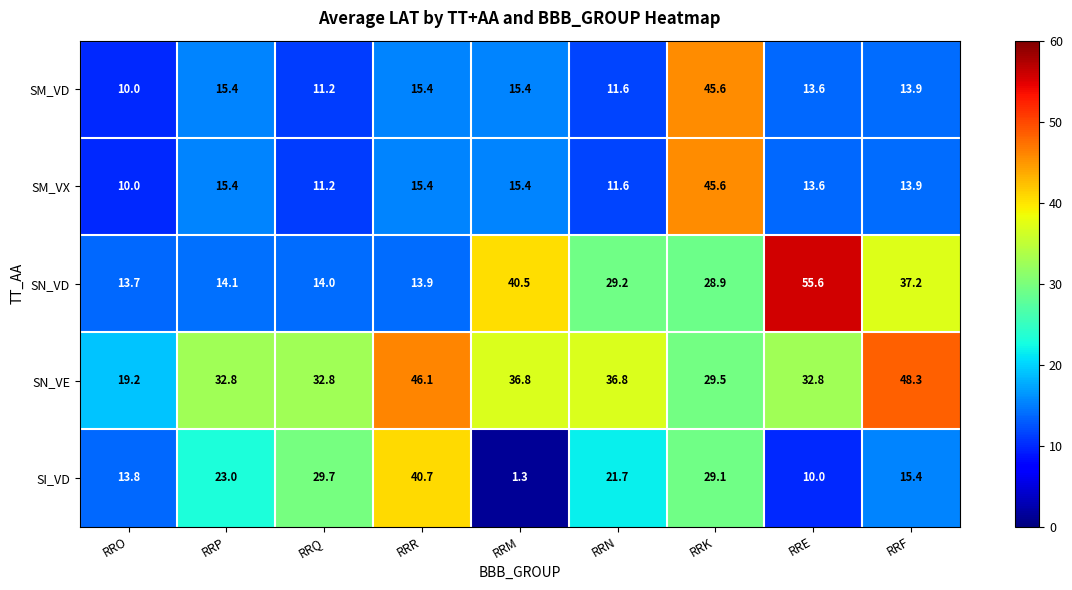

Which series changed the most between RRE and RRF?

SN_VD